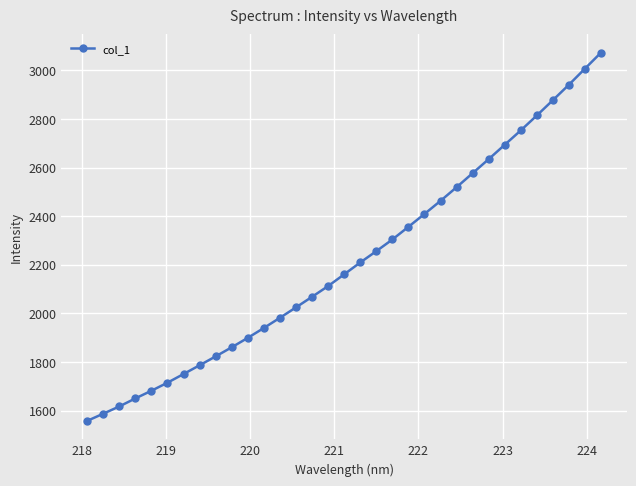

What is the value of the 2nd point from the left?

1586.9